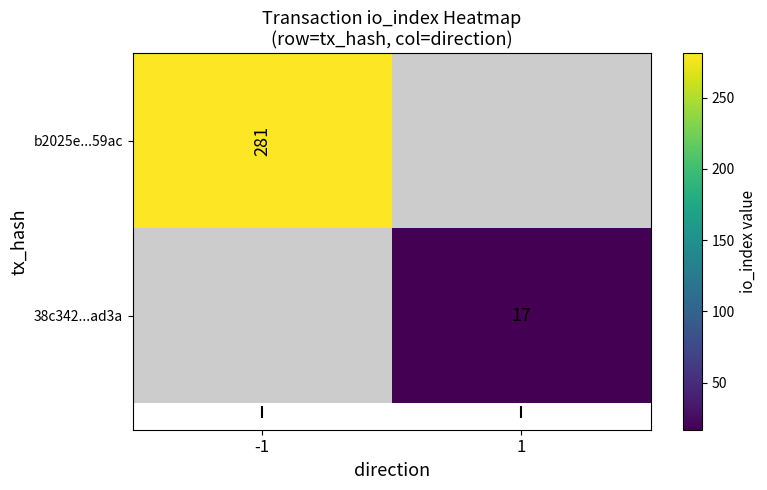

The b2025e...59ac series shows 61 at -1. True or false?

False